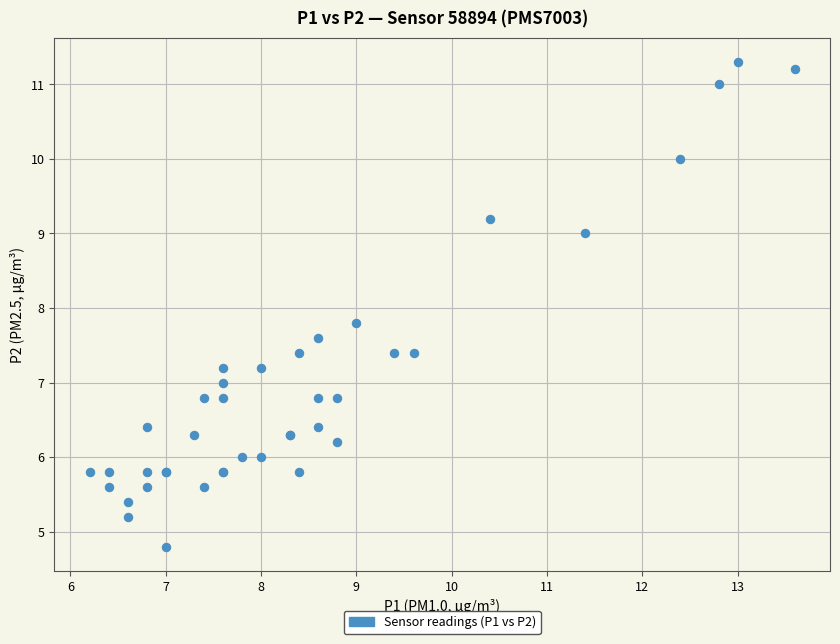

What Y value in the scatter plot is closest to 8?

7.8